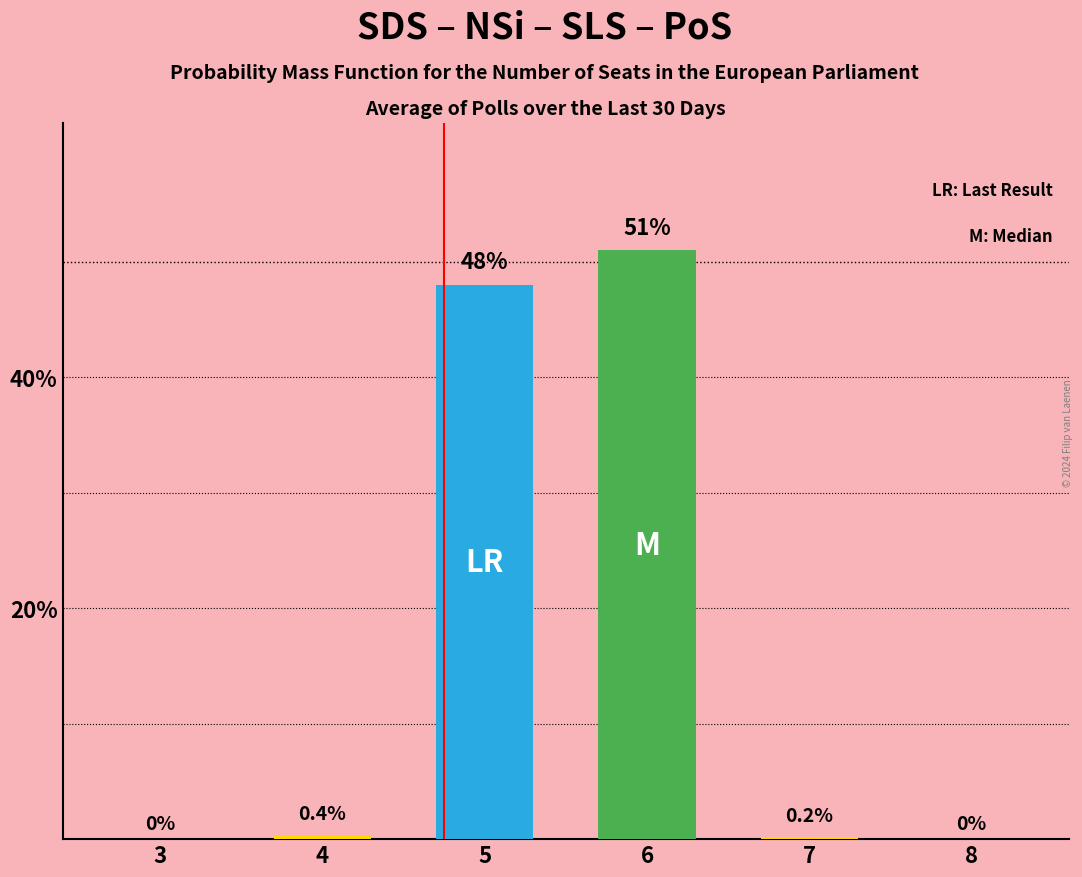

Reading left to right, transcribe all the data shown in this chart.

3=0.0	4=0.4	5=48.0	6=51.0	7=0.2	8=0.0